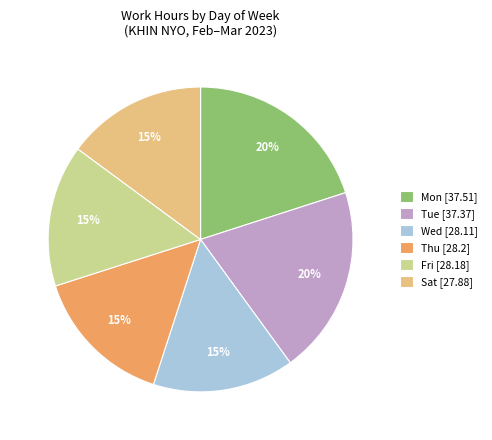

Is it true that Wed [28.11] is 3% of the pie?

False